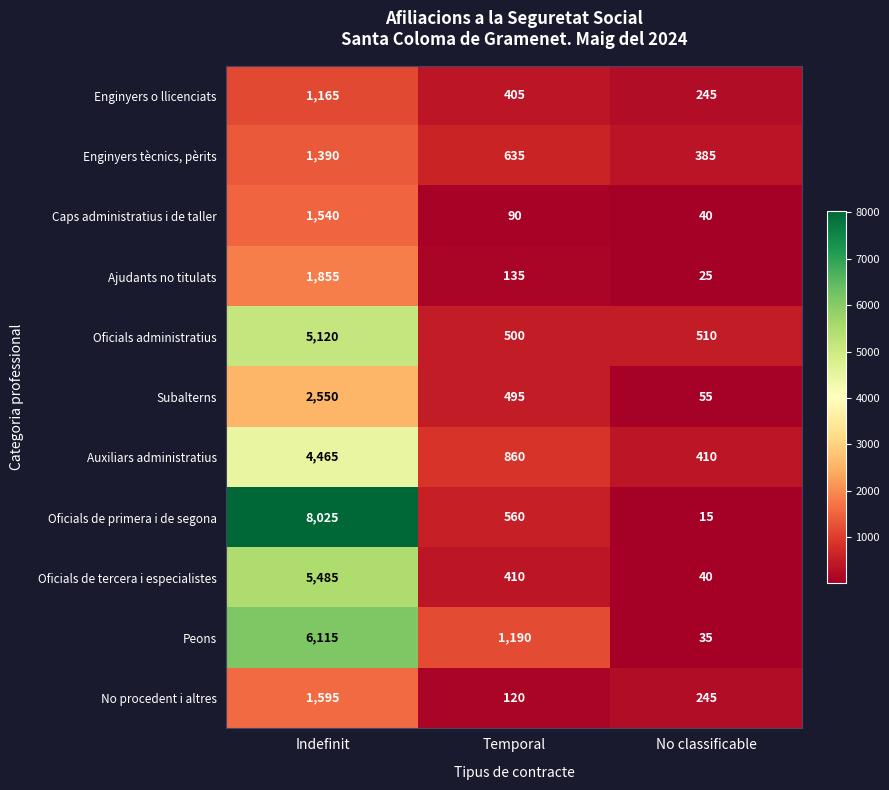

What is the sum of all Enginyers o llicenciats values?

1815